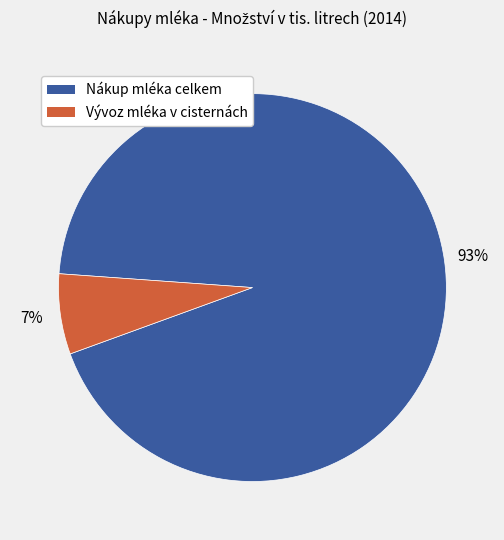

How many segments does this pie chart have?

2